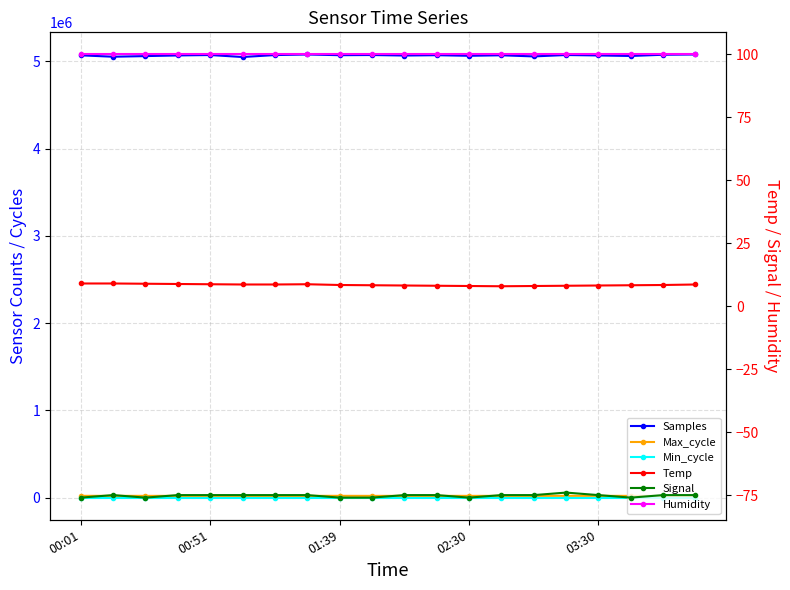

How many data points in Samples are less than 5071000?

10